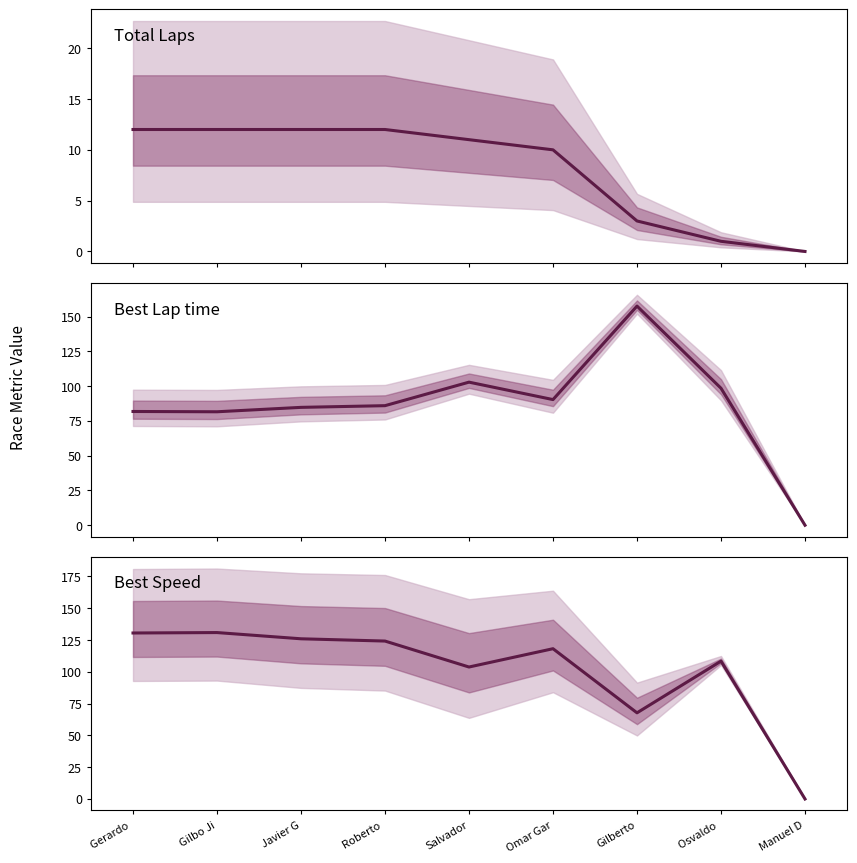

What is the approximate value of Total Laps at Gerardo ?

12.0